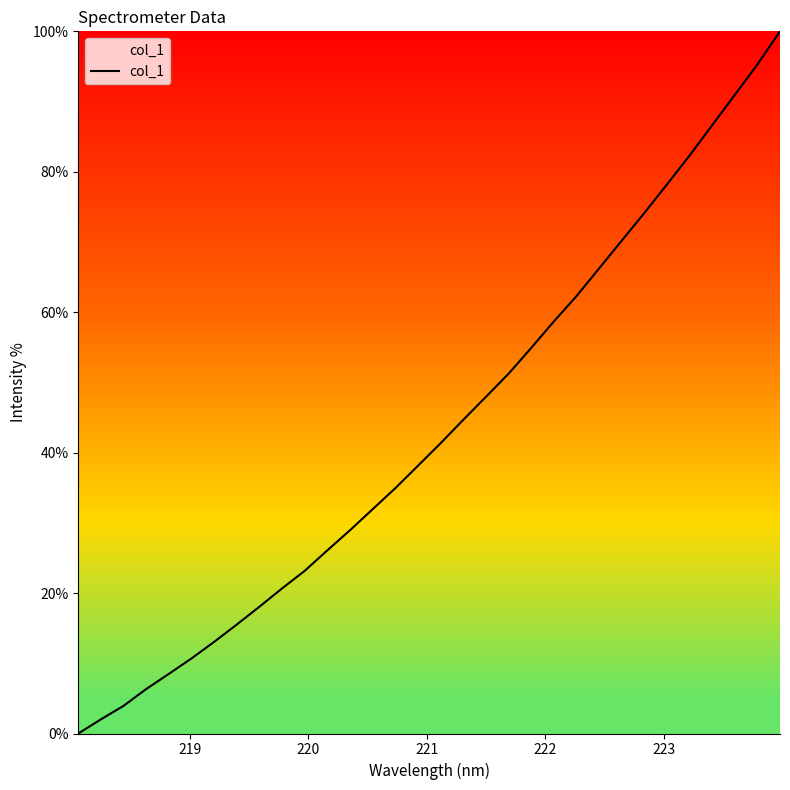

Is this an area chart (filled region under the line)?

Yes